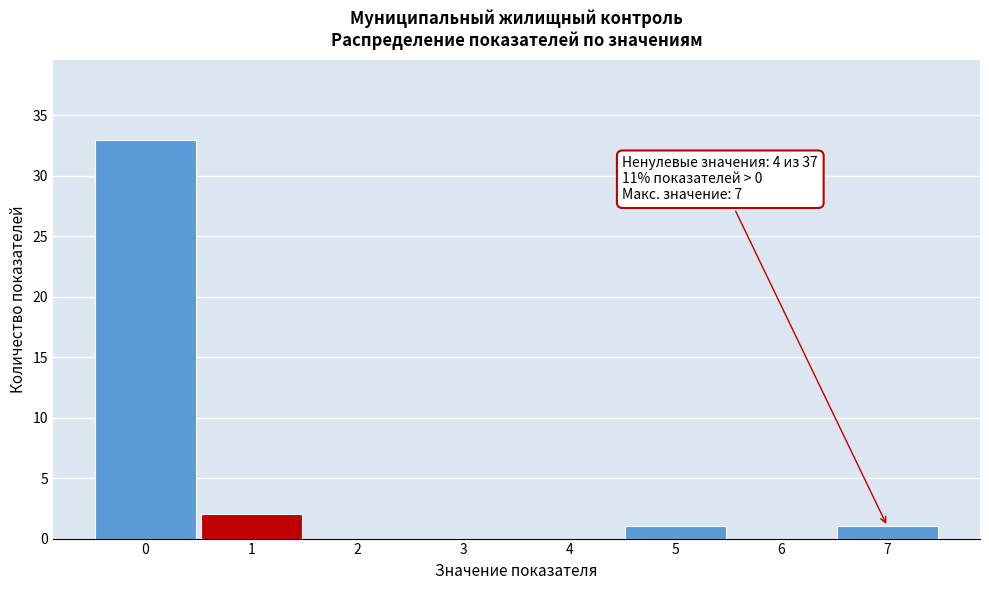

Which range on the x-axis has the tallest bar?

-0.5 to 0.5